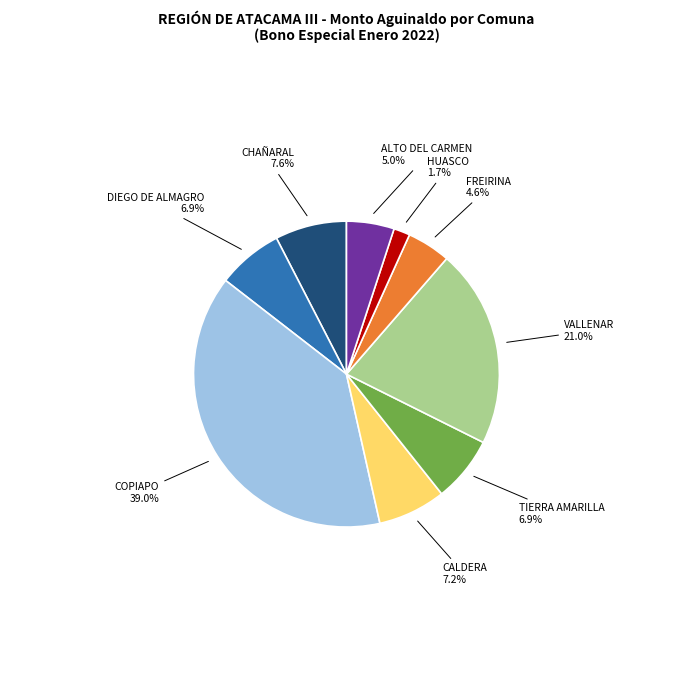

Is there any slice that represents more than half of the pie?

No